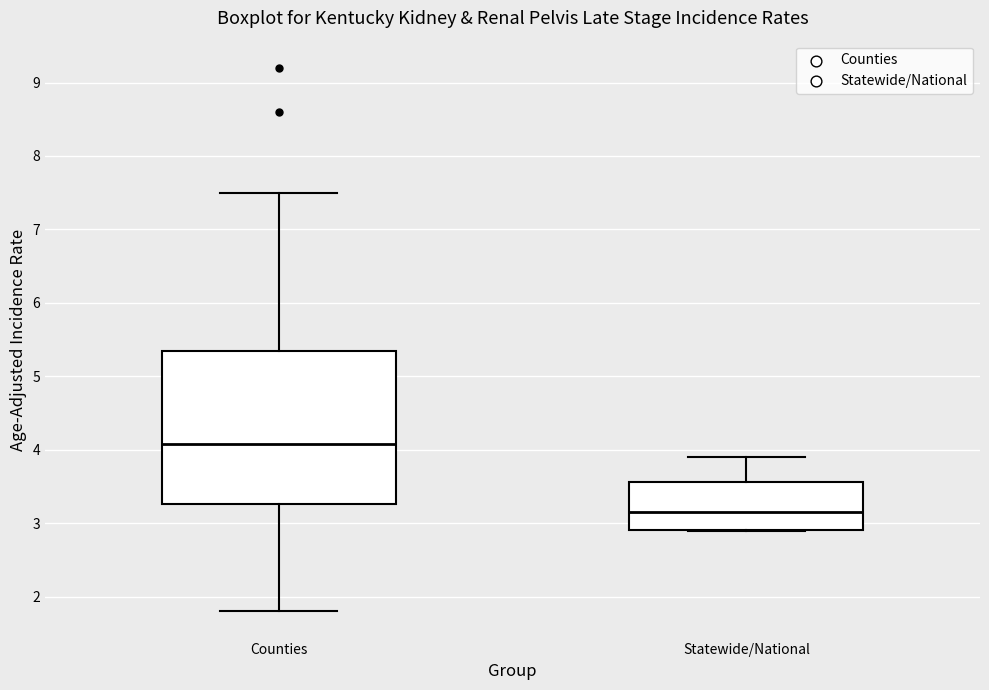

Reading left to right, transcribe this box plot: for each box, give where its median line is, the range the box spans, and where its two whiskers end, as read against the y-axis. The values are not printed on the chart, so give them approximately, as read against the axis.

Counties: median 4.1, box 3.3 to 5.4, whiskers 1.8 to 7.5
Statewide/National: median 3.2, box 2.9 to 3.6, whiskers 2.9 to 3.9